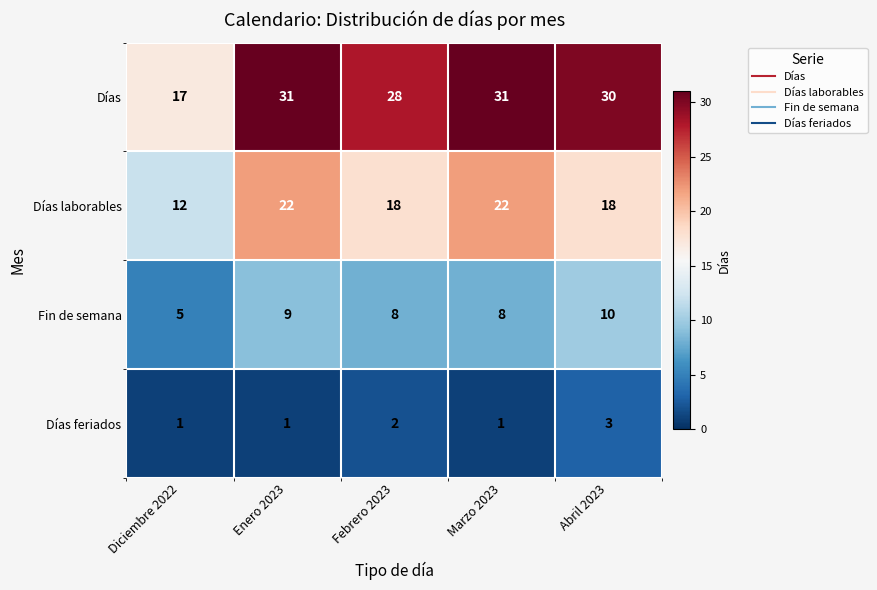

At which category is the sum across all series the highest?

Enero 2023